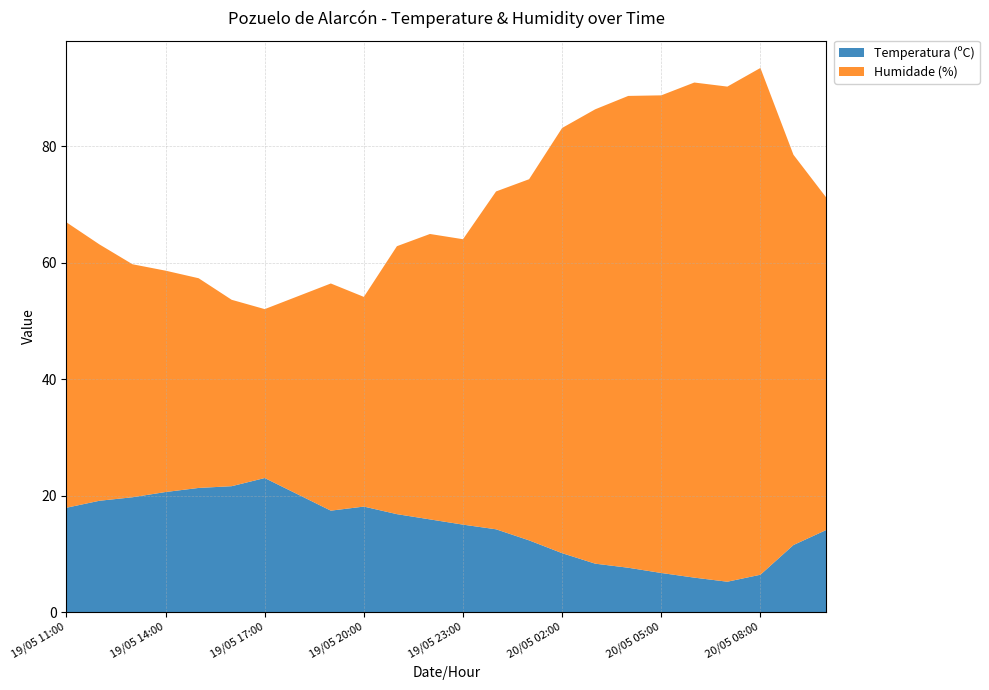

Reading right to left, transcribe all the data shown in this chart.

Temperatura (ºC): 14.1	11.5	6.4	5.2	5.9	6.7	7.6	8.3	10.1	12.3	14.2	15.0	15.9	16.8	18.1	17.4	20.2	23.0	21.6	21.3	20.6	19.7	19.1	17.9
Humidade (%): 57.0	67.0	87.0	85.0	85.0	82.0	81.0	78.0	73.0	62.0	58.0	49.0	49.0	46.0	36.0	39.0	34.0	29.0	32.0	36.0	38.0	40.0	44.0	49.0